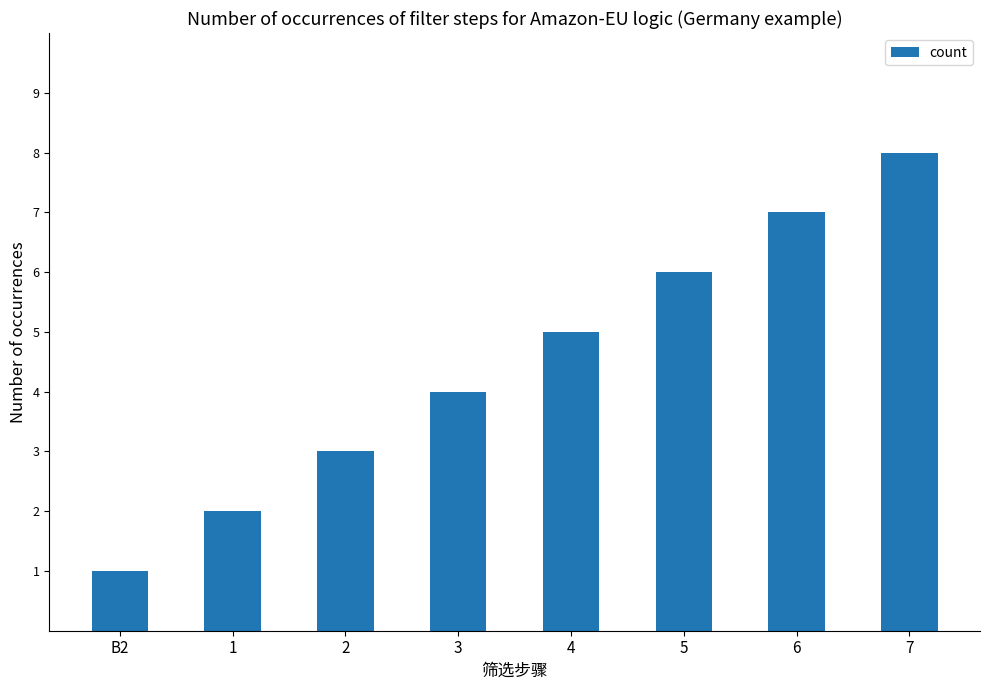

What is the label of the 5th bar from the right?

3